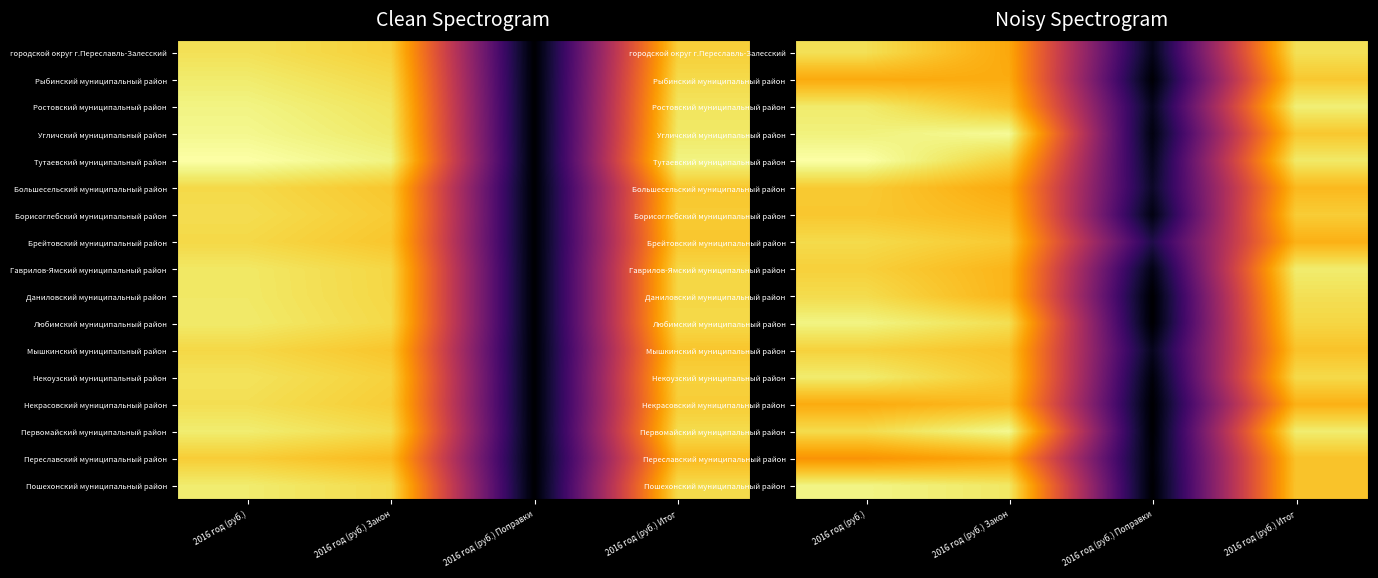

How many series are shown in this chart?

17